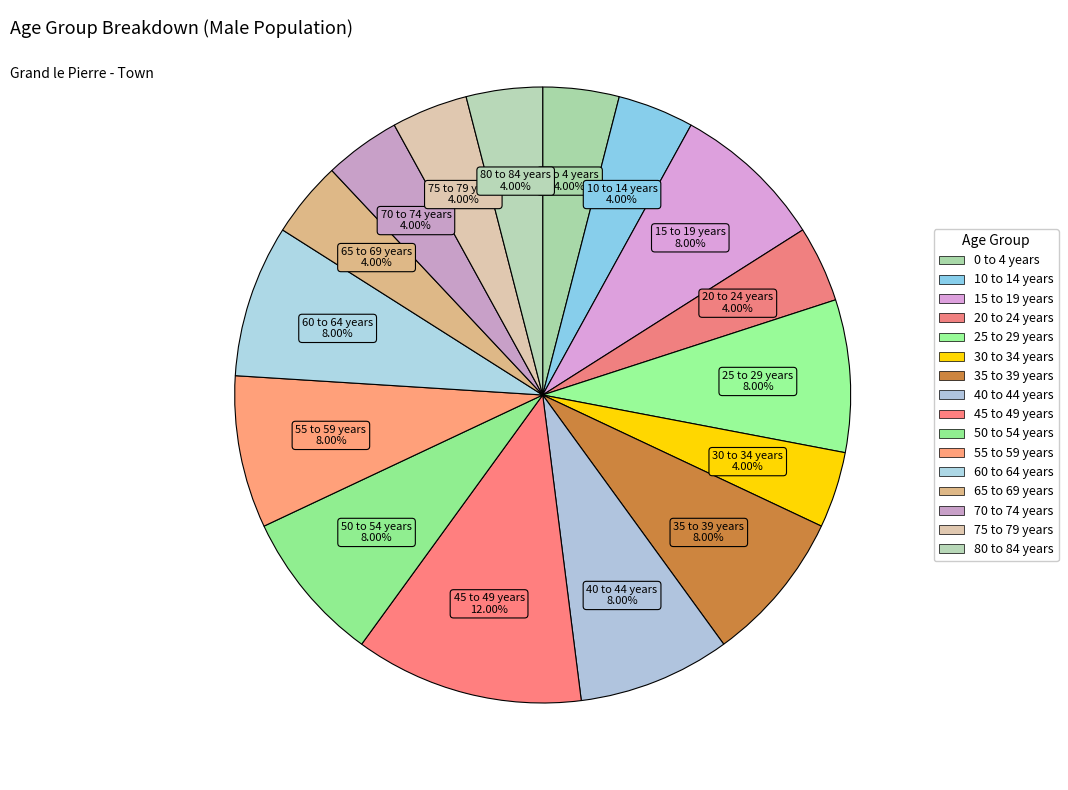

How many slices are in this pie chart?

16